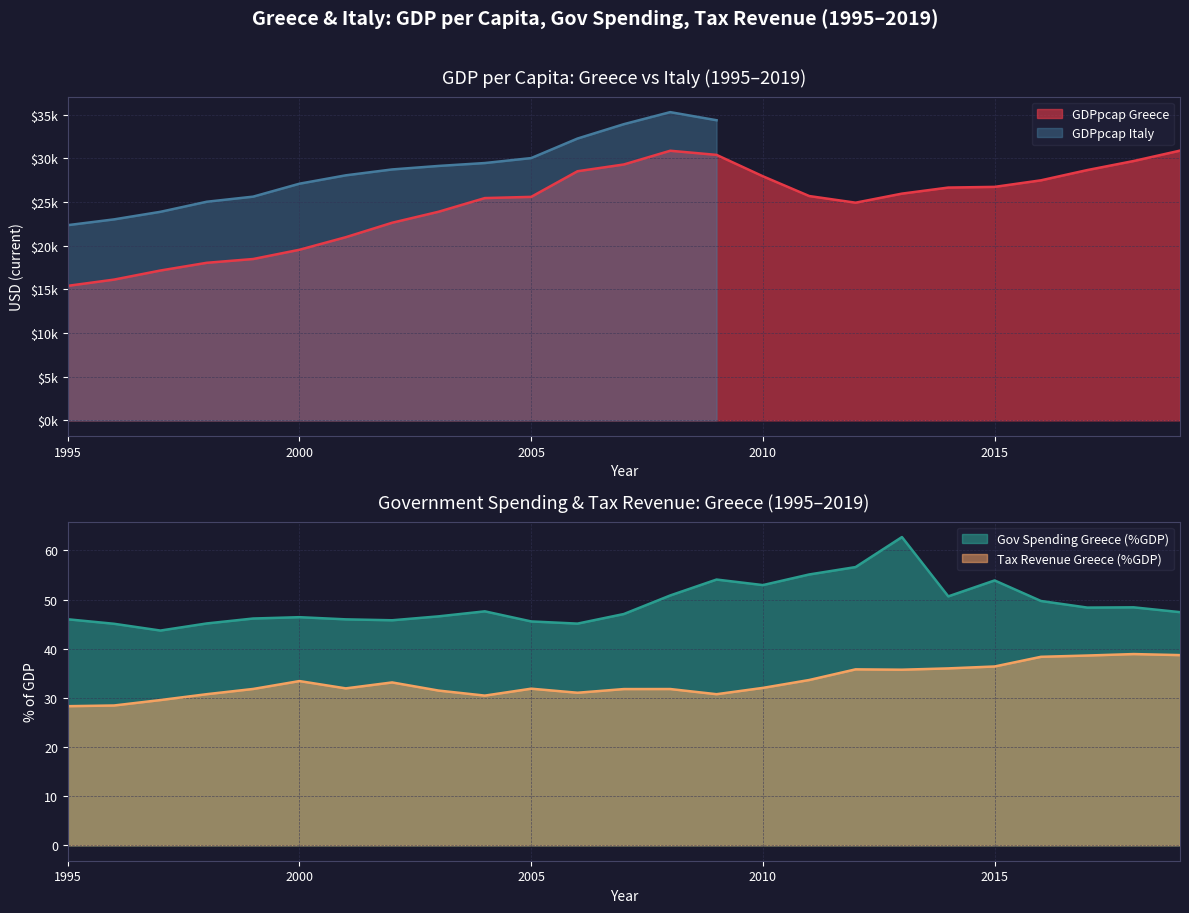

What is the minimum value for Tax Revenue Greece (%GDP)?

28.3